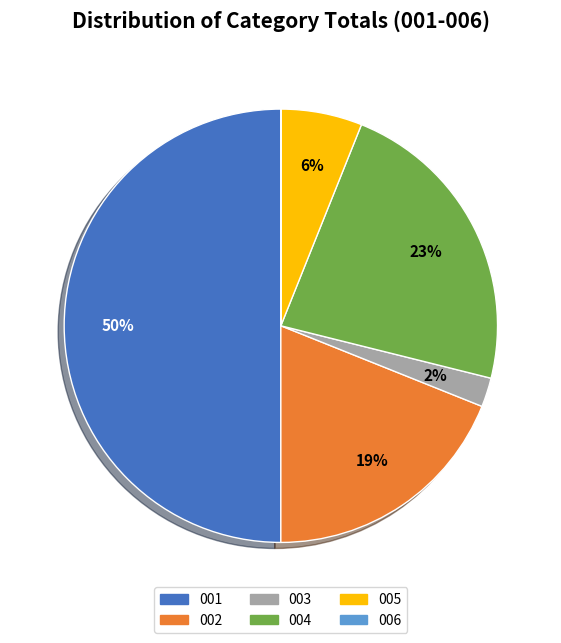

What percentage is the 003 slice, to the nearest percent?

2%